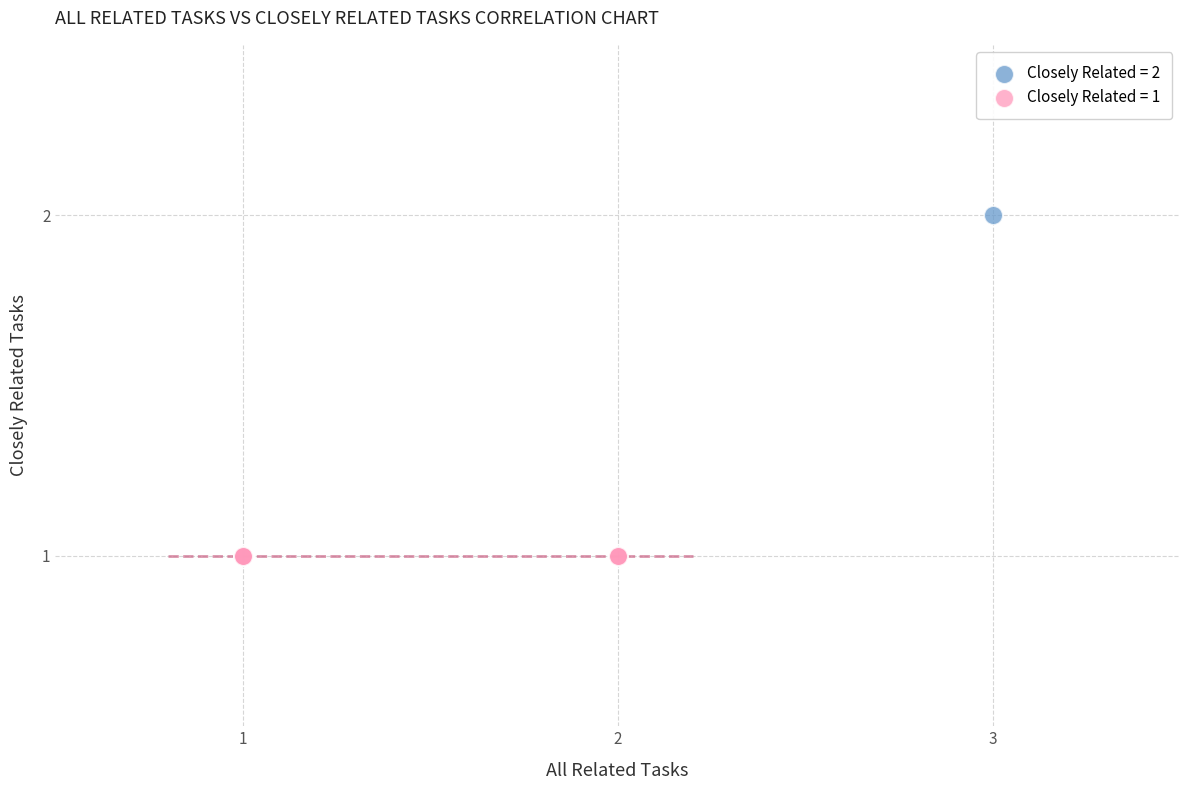

What are all the series names shown in the legend?

Closely Related = 2, Closely Related = 1